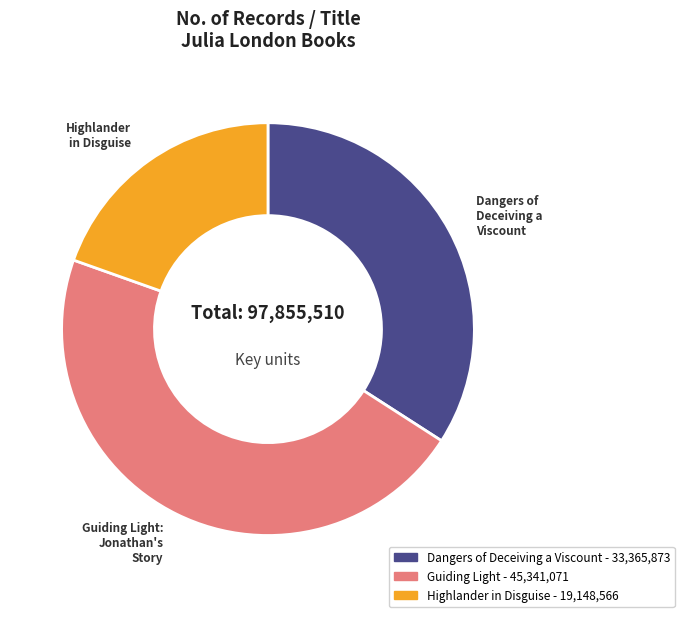

Is there any slice that represents more than half of the pie?

No